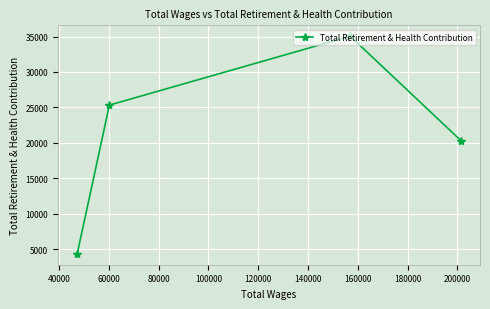

What is the difference between the second highest and minimum values?

20981